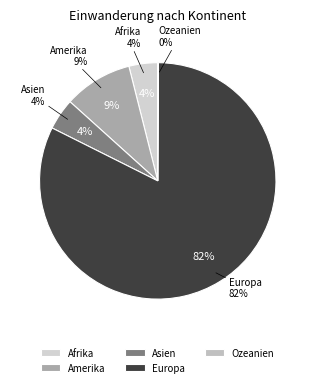

The Afrika slice represents 4% of the pie. True or false?

True